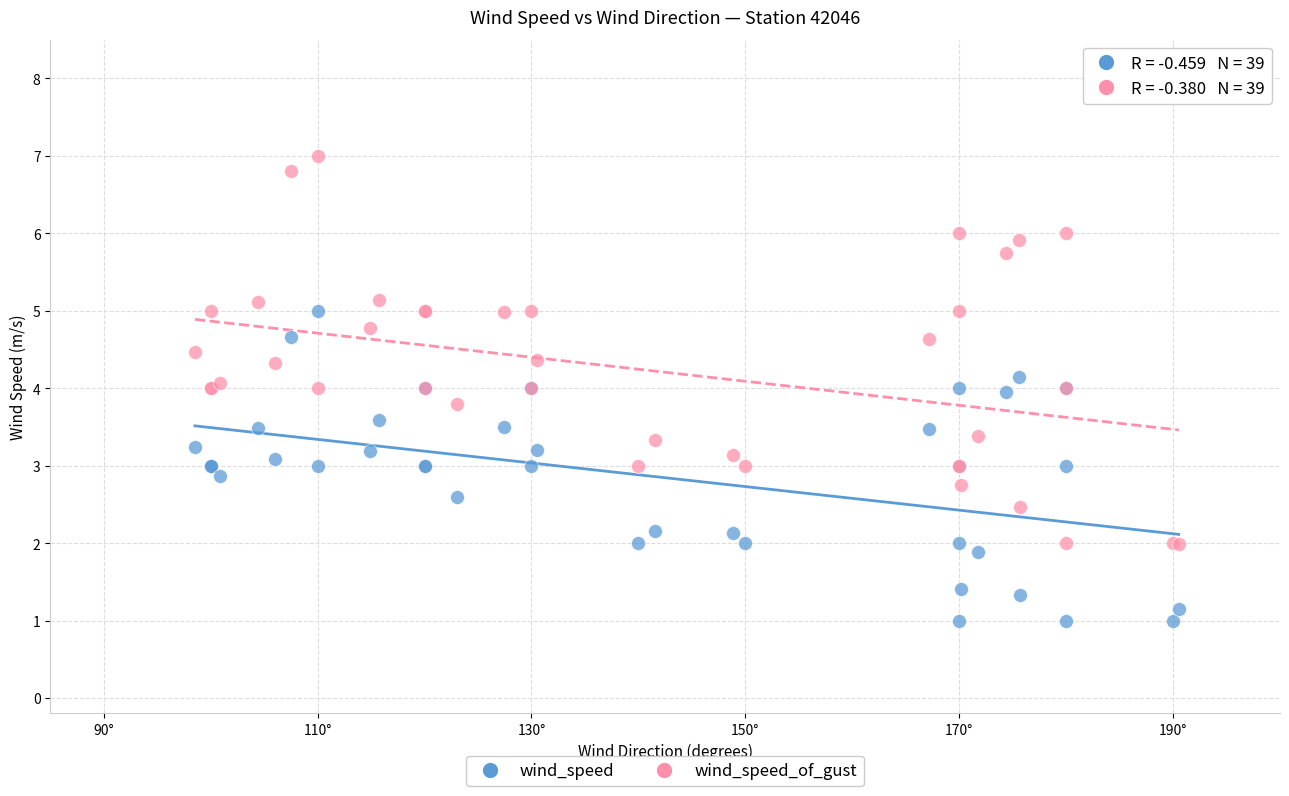

Which series has the widest spread of Y values?

wind_speed_of_gust